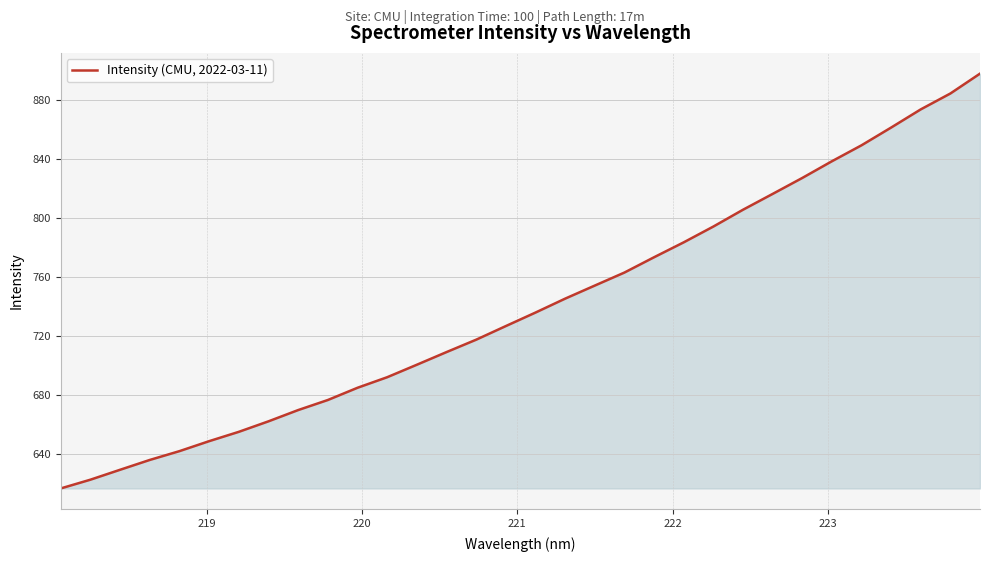

What is the smallest value displayed?

616.5